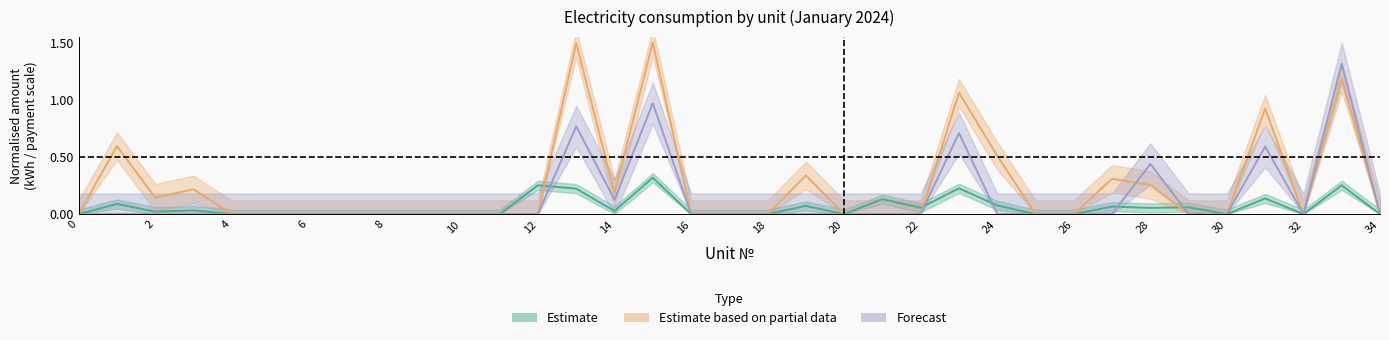

What is the sum of the paid values at 33 and 34?

1.3